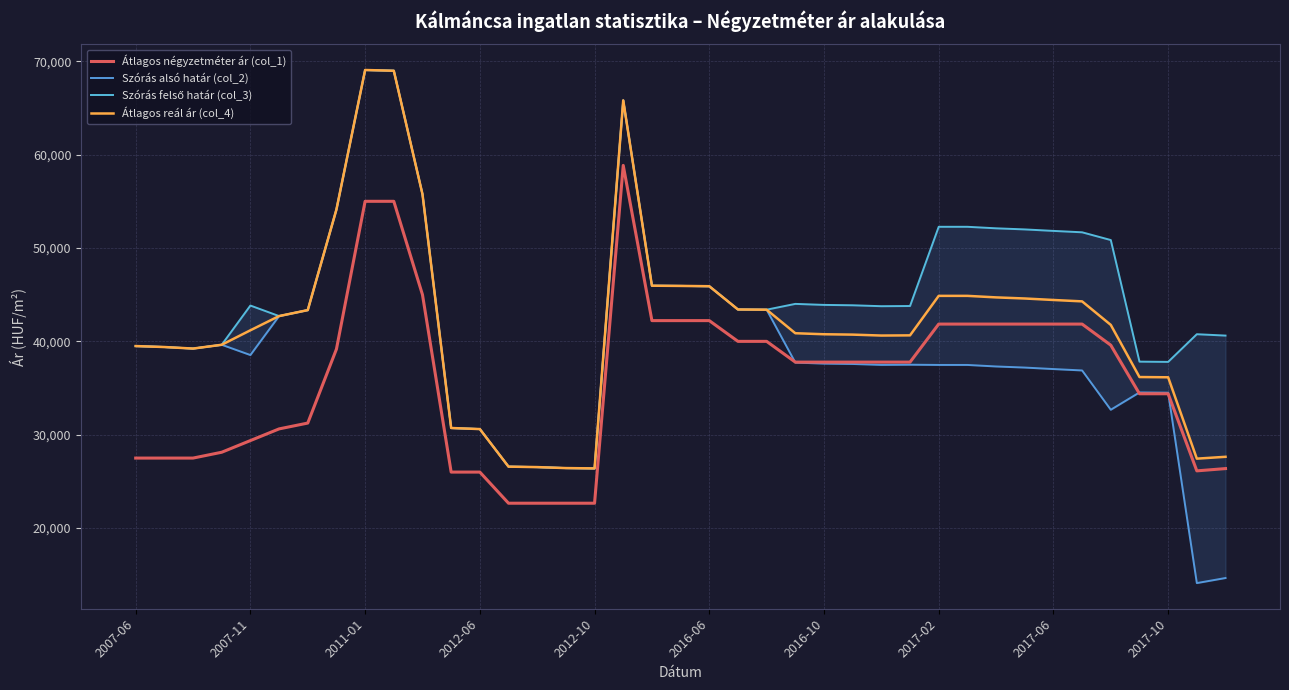

The value of Átlagos reál ár (col_4) at 2017-10 is 8704. True or false?

False